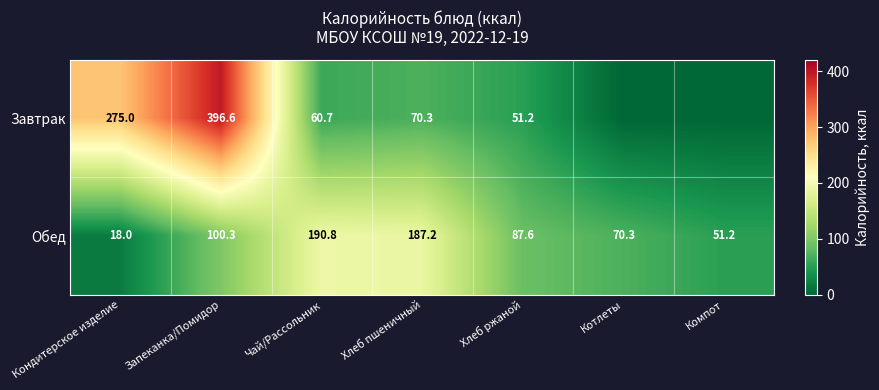

What is the greatest value displayed?

396.6